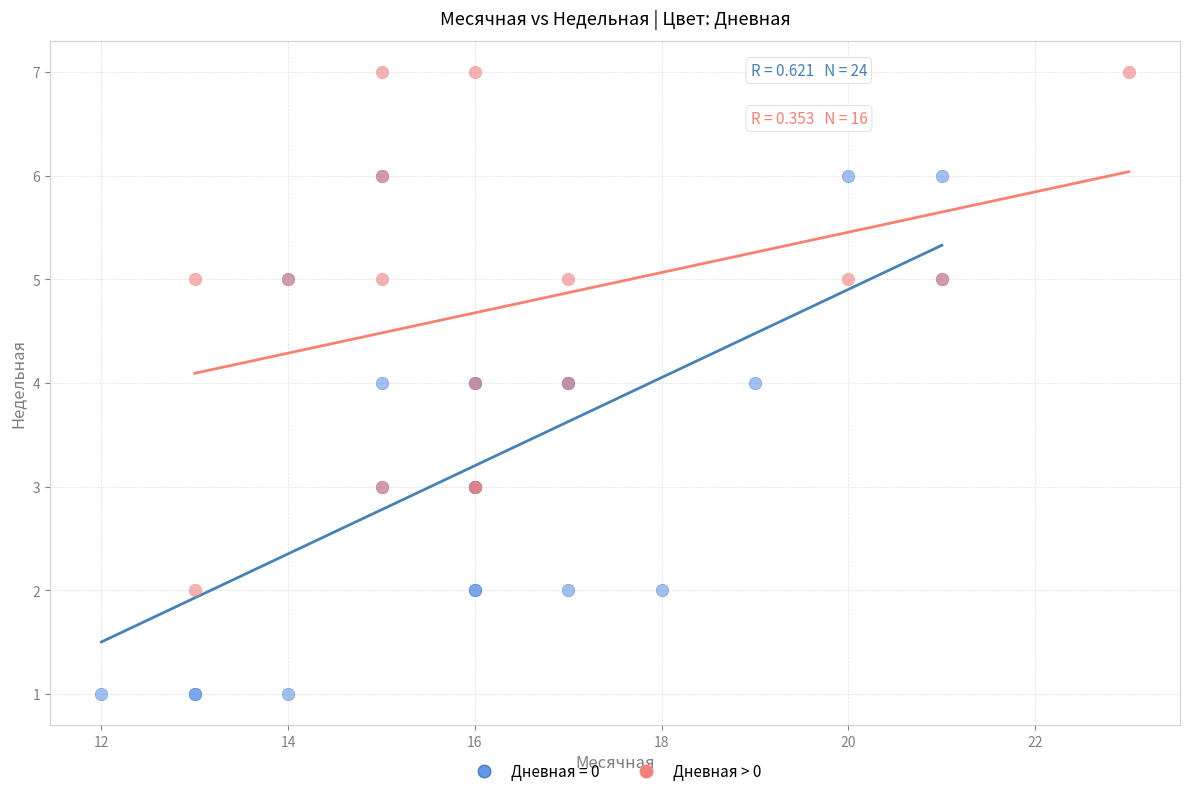

Which series contains the lowest Y value?

Дневная = 0